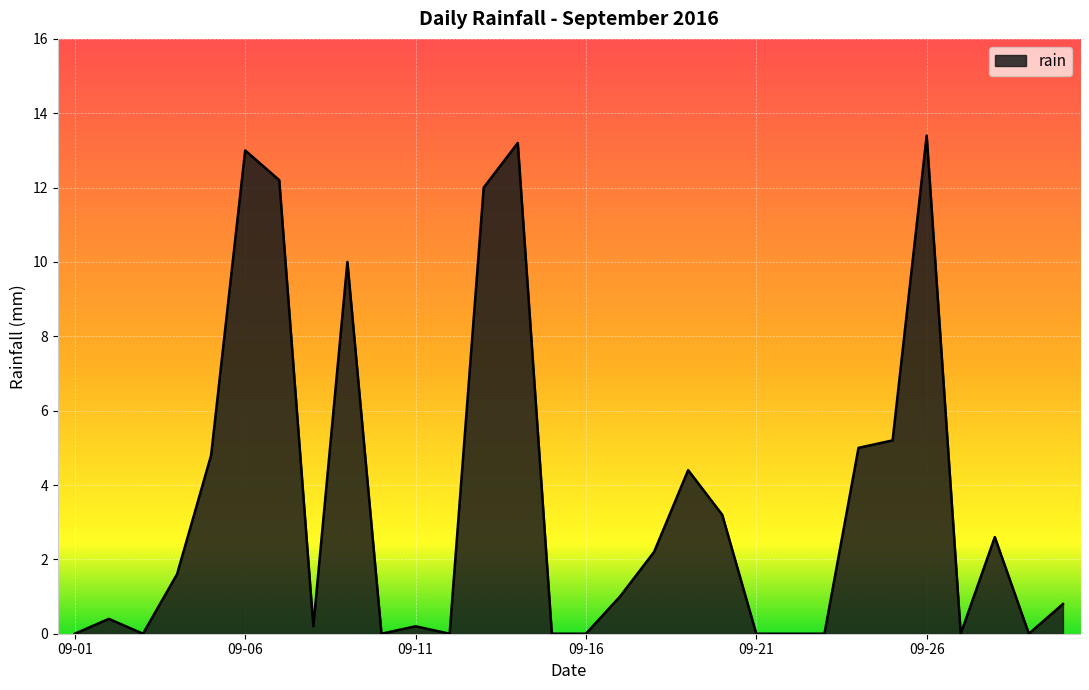

What is the difference between the maximum and minimum values?

13.4